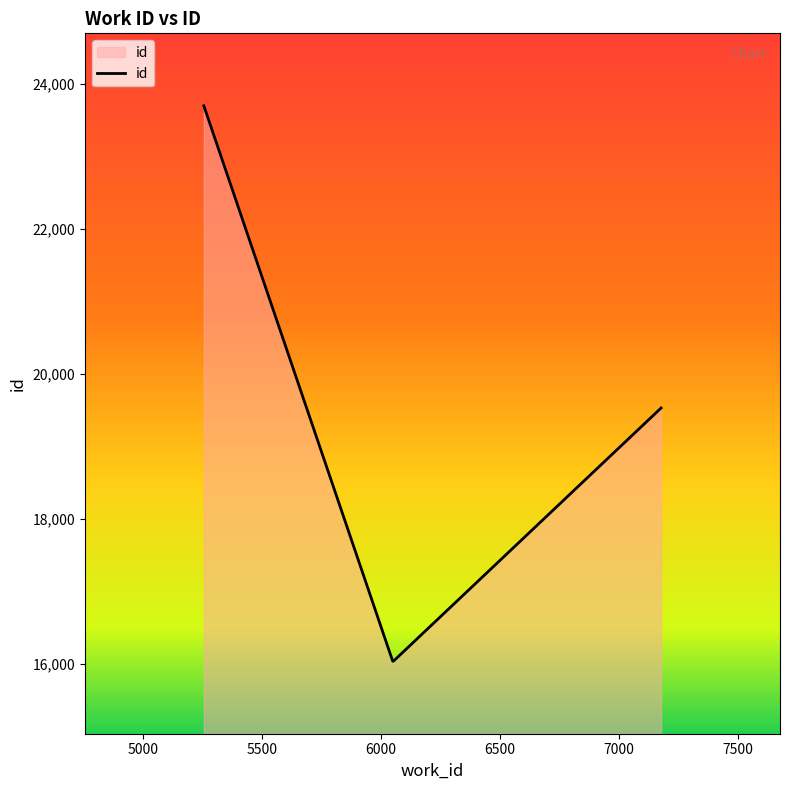

What is the sum of all values?

75311